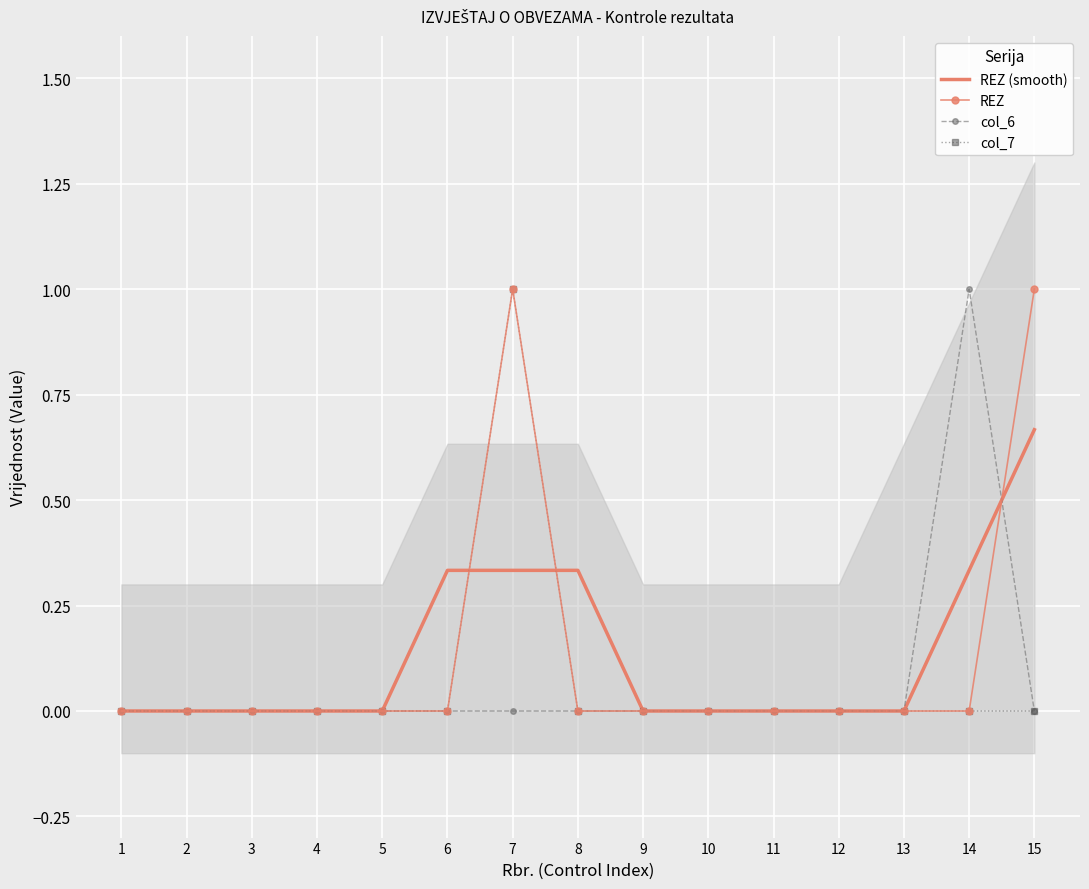

The col_7 series shows 0.0 at 1. True or false?

True